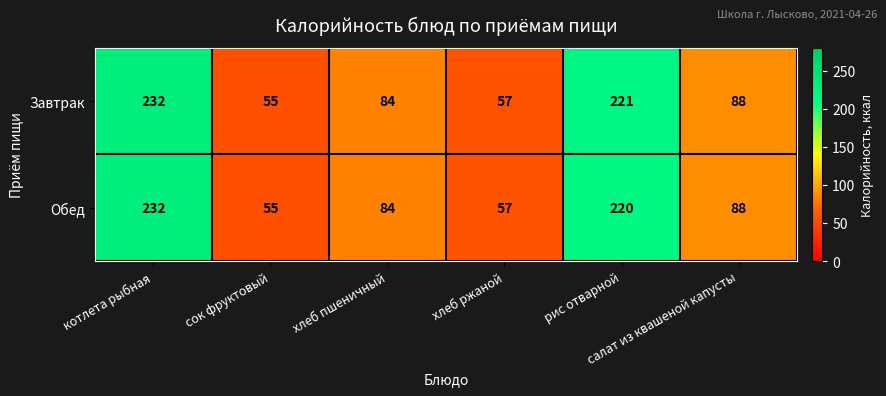

Which series has the largest total across all categories?

Завтрак